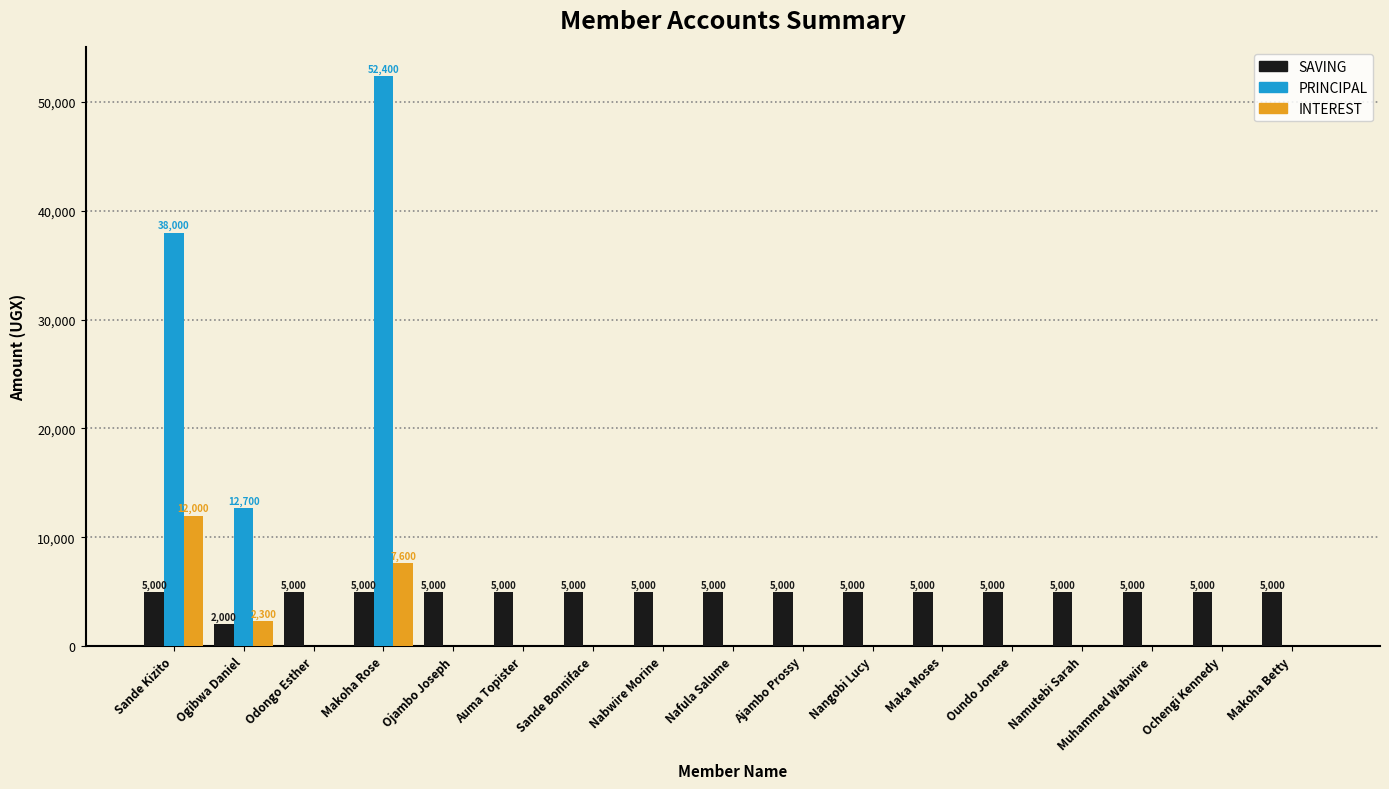

At which category is the sum across all series the highest?

Makoha Rose